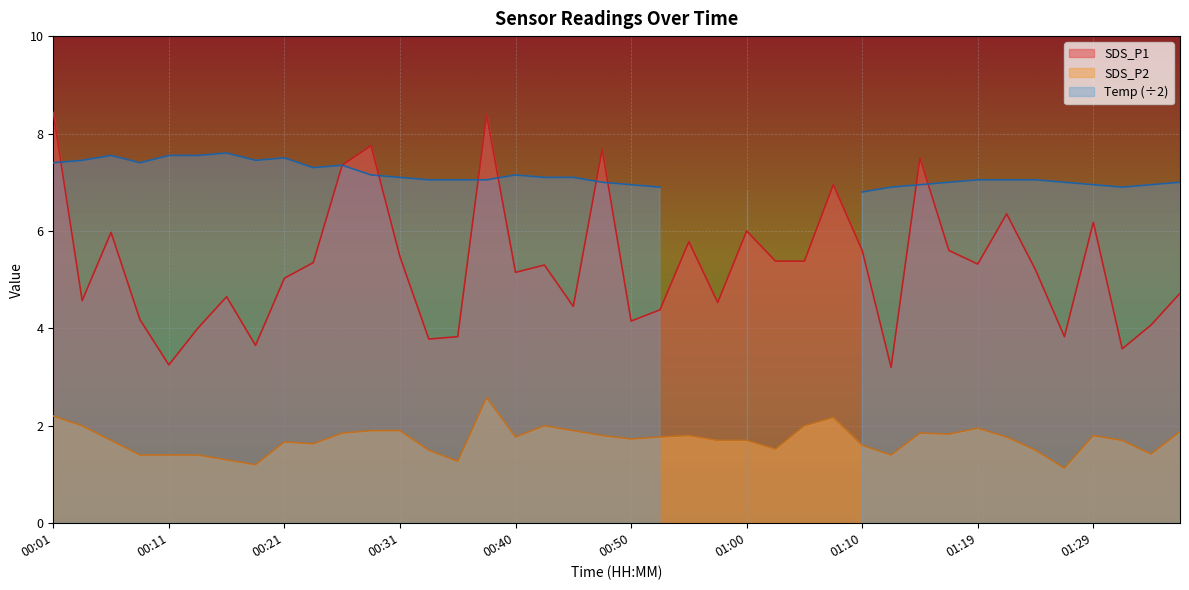

How many interior local valleys does the SDS_P1 series have?

12